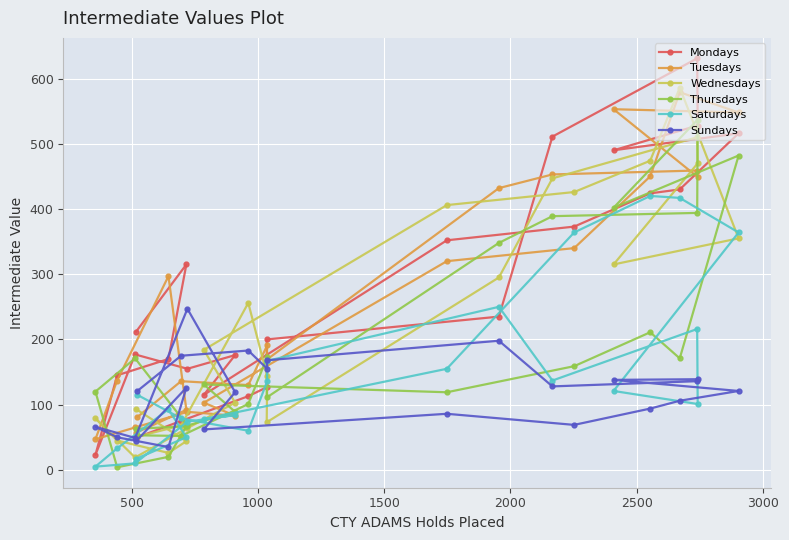

What is the value of the Saturdays point at the 14th from the left?

136